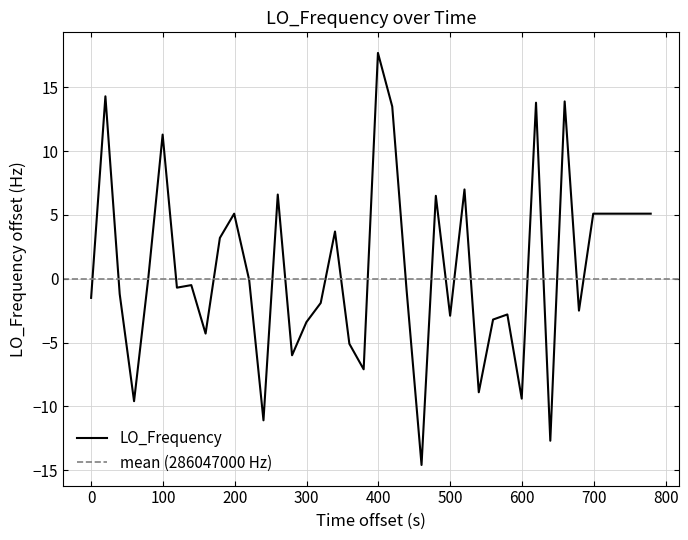

Is this an area chart (filled region under the line)?

No